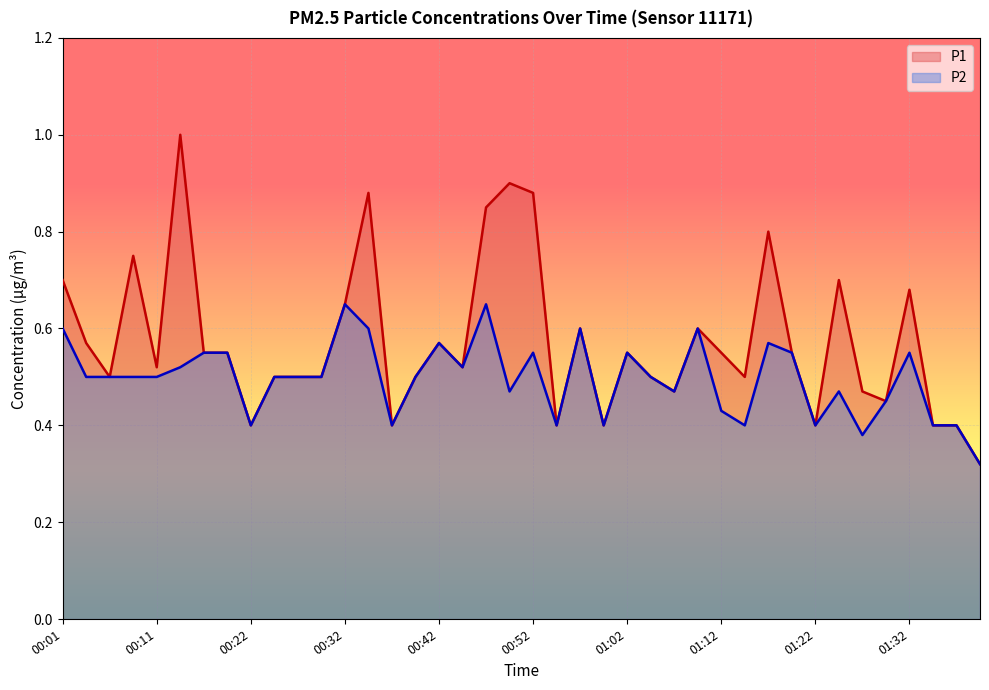

What is the total value across all series at 01:32?

1.2